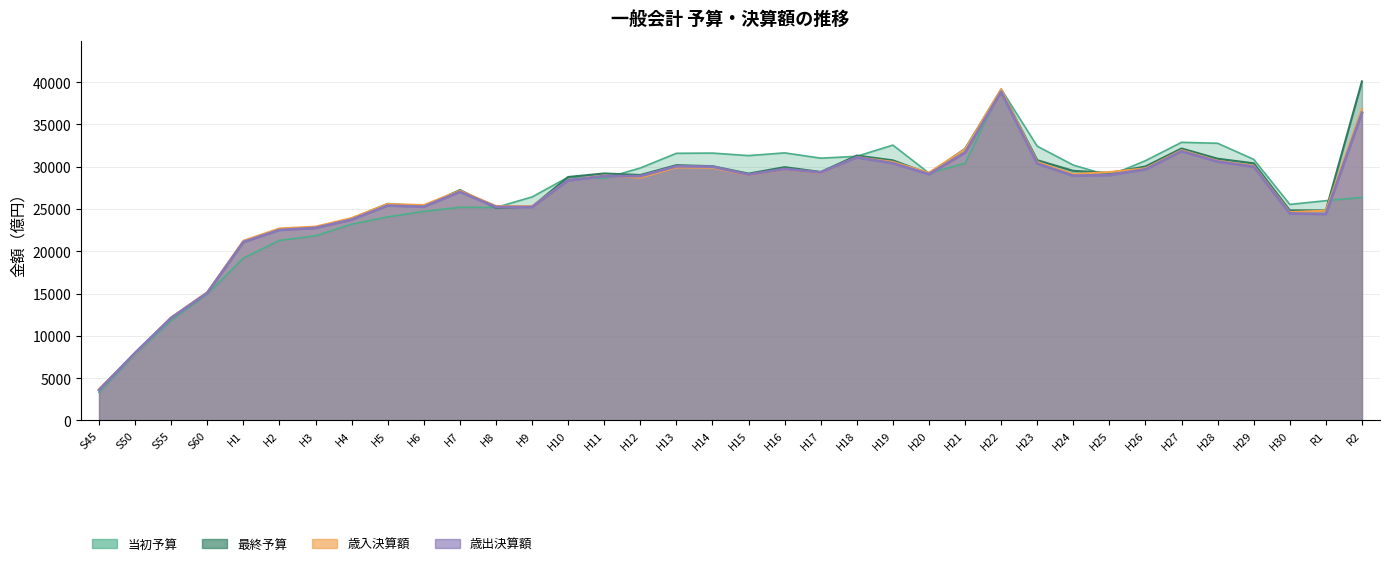

True or false: 最終予算 has more than 2 points higher than both neighbors.

True